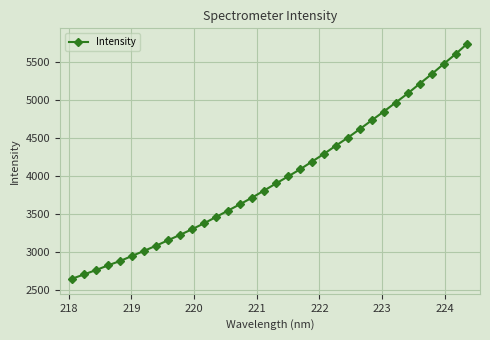

What is the smallest value displayed?

2644.4